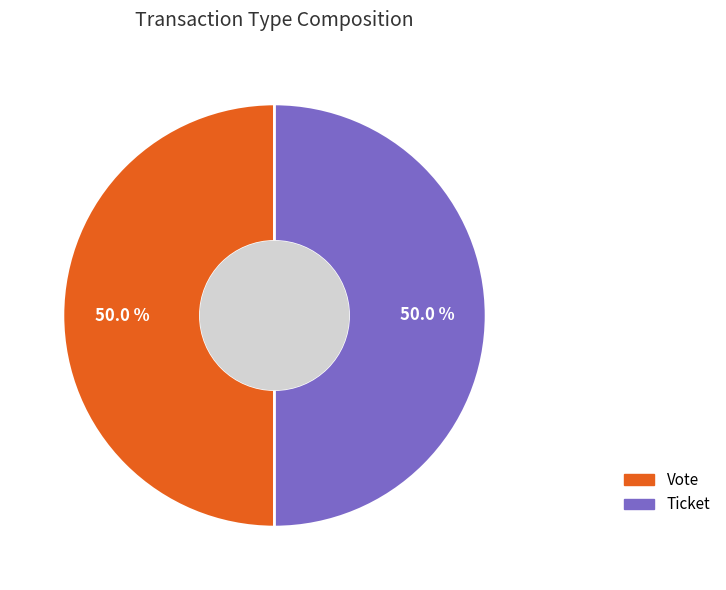

Which slice is the smallest?

Ticket (io_index=0)